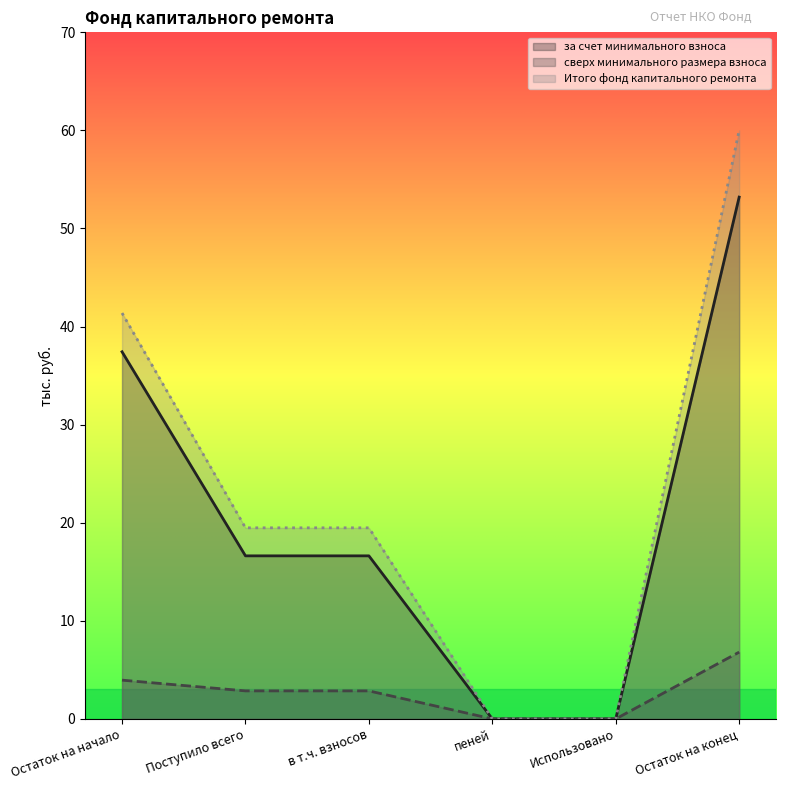

Between в т.ч. взносов and Остаток на начало, which is larger?

Остаток на начало